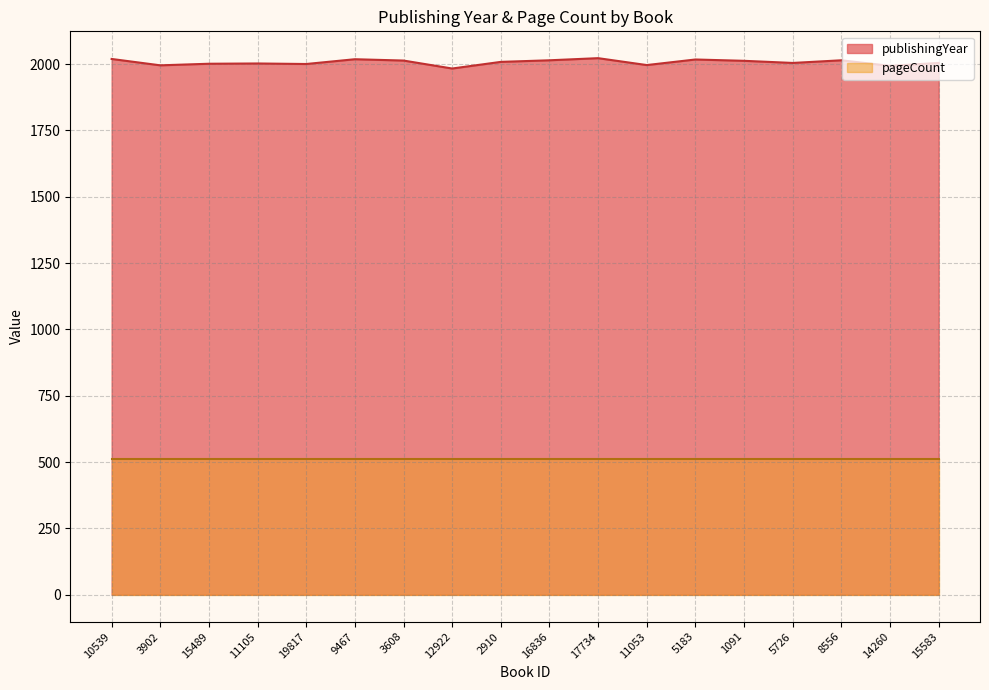

What is the minimum value shown in the chart?

512